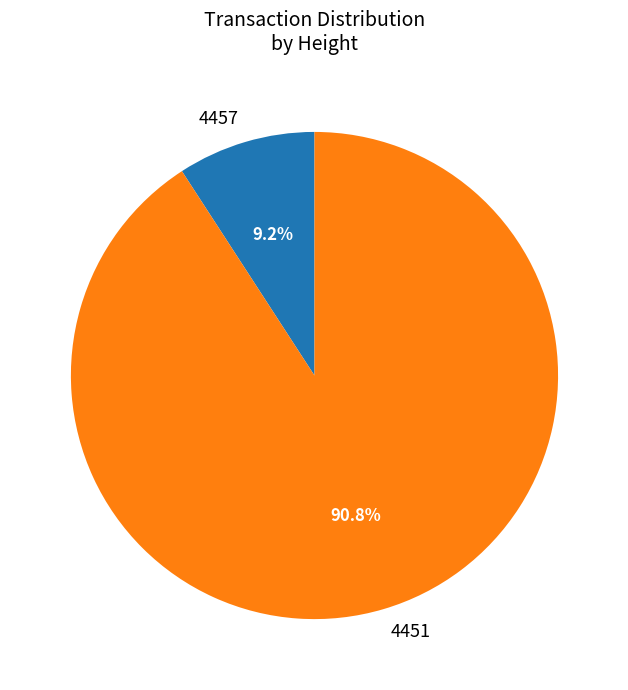

What is the ratio of the value at 4451 to the value at 4457?

9.9